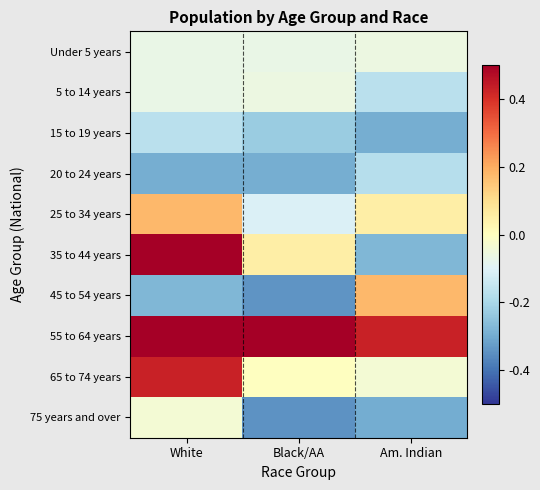

At which category does the chart reach its minimum across all series?

Black/AA